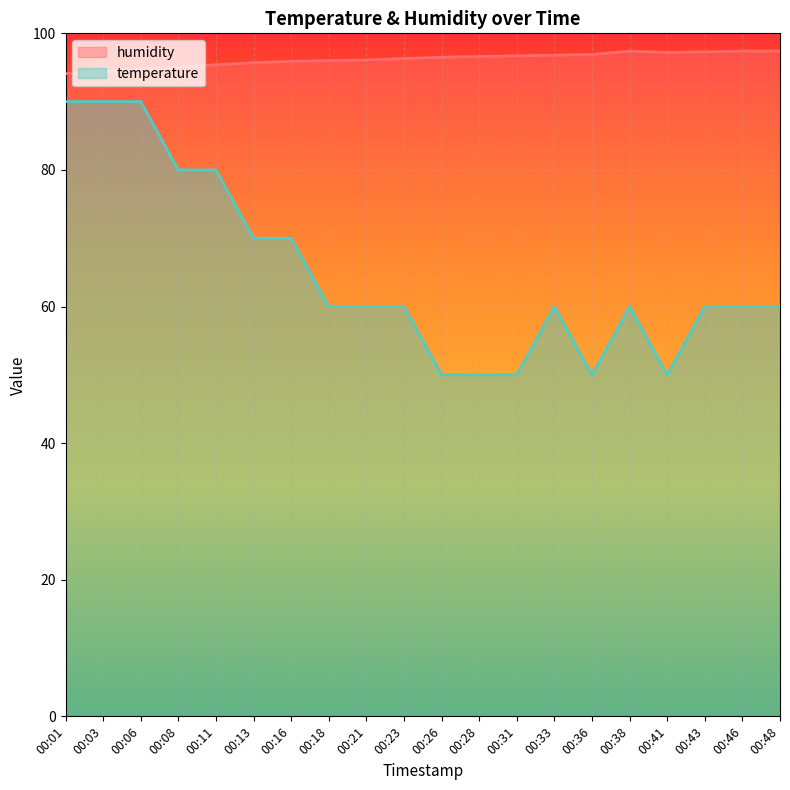

Which label corresponds to the smallest value in the chart?

00:26